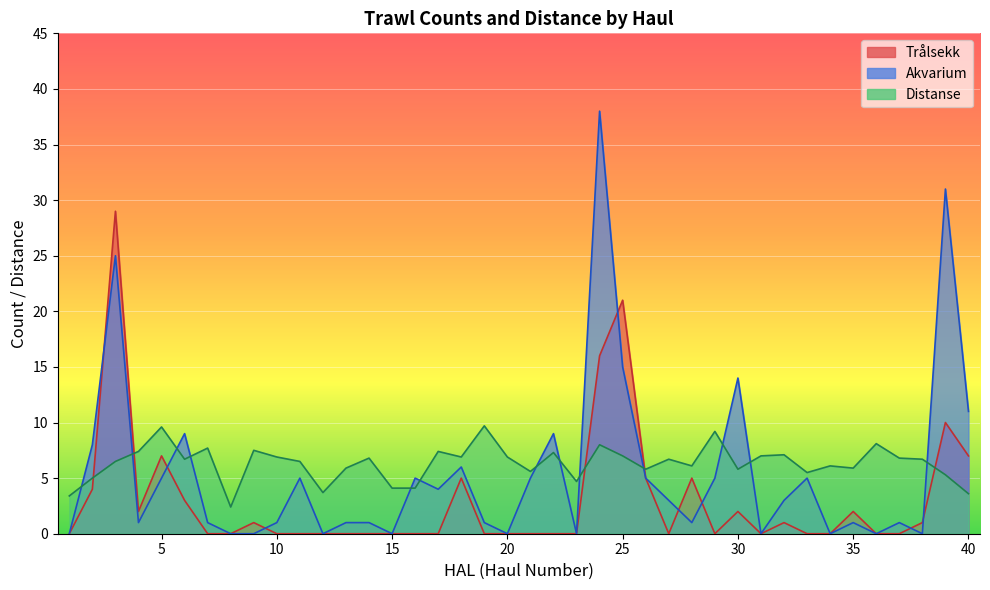

What is the average value of the Distanse series?

6.3